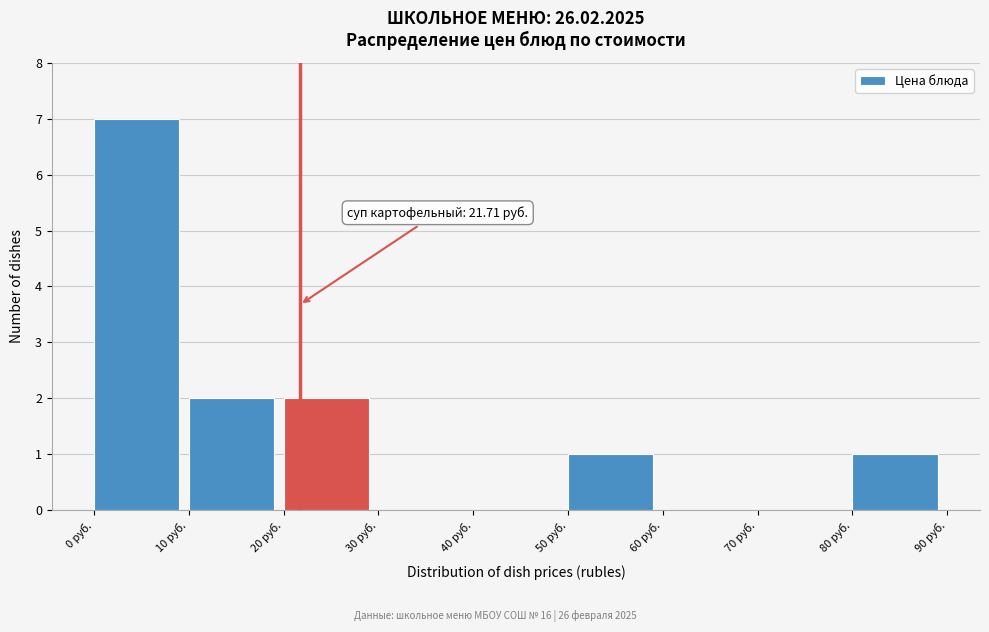

Which range on the x-axis has the tallest bar?

0 to 10